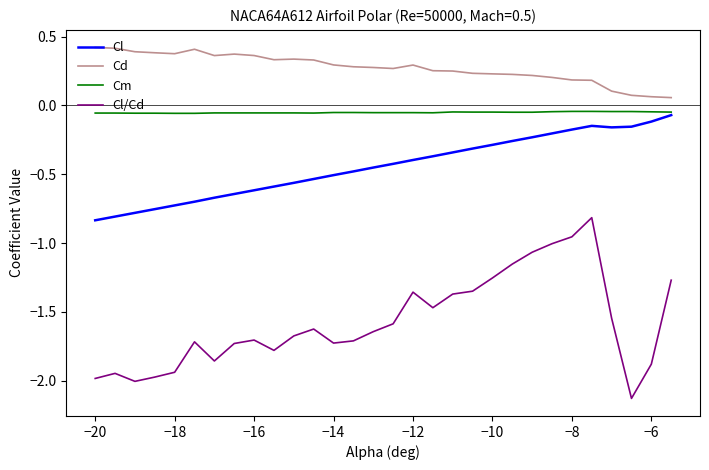

True or false: Cm and Cd cross at least once.

False